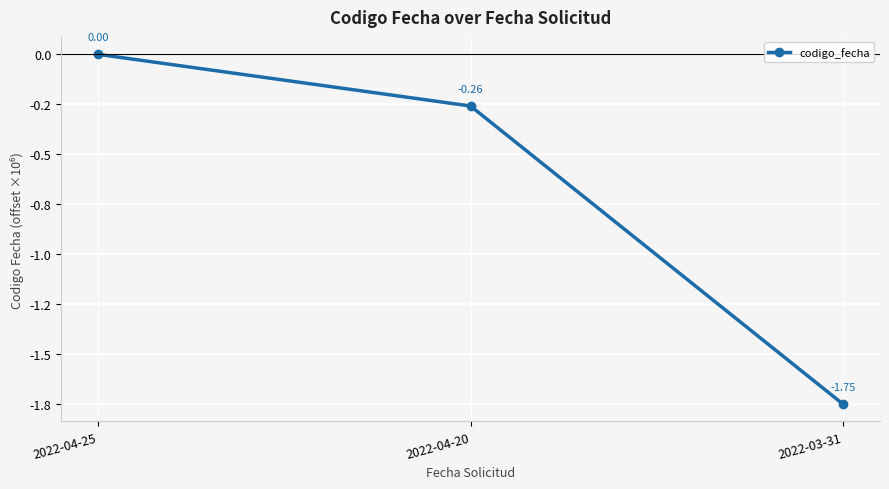

Reading left to right, list all the values displayed in this chart.

0.0	-0.3	-1.8